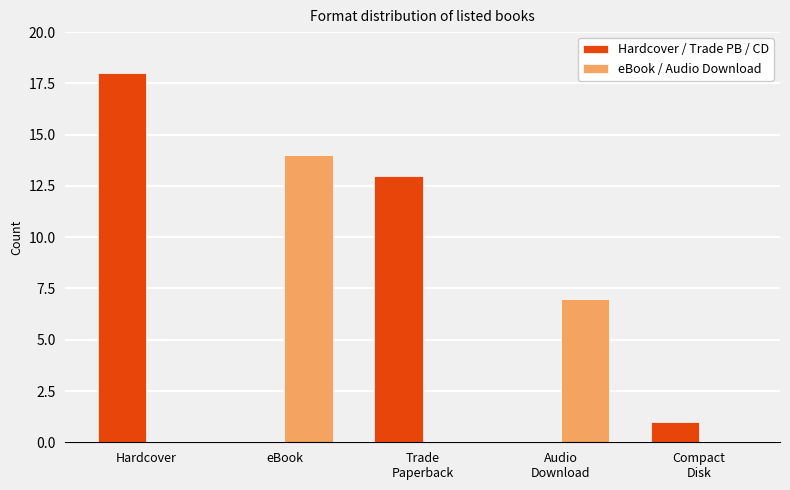

Which series has the largest total across all categories?

Hardcover / Trade PB / CD